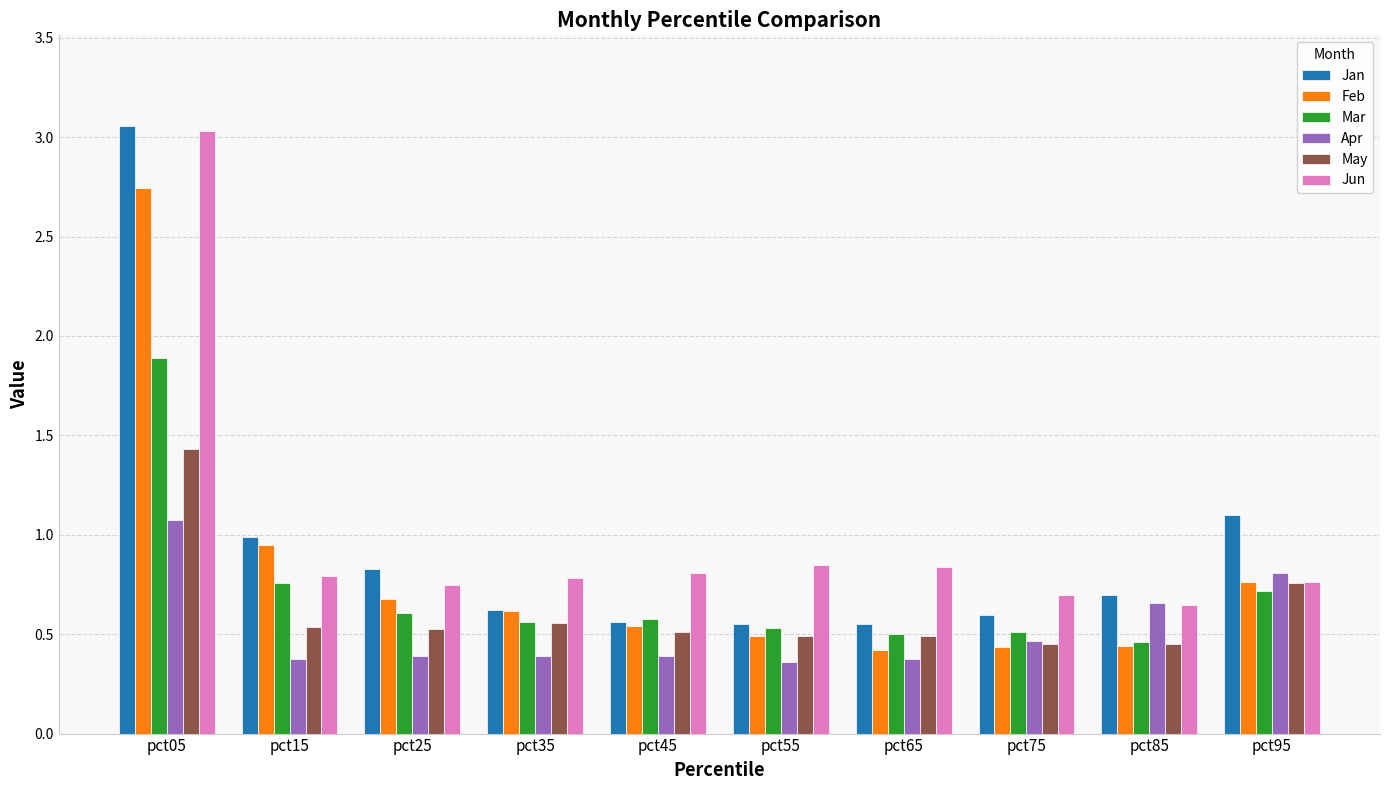

What is the difference between the Jan values at pct35 and pct45?

0.1